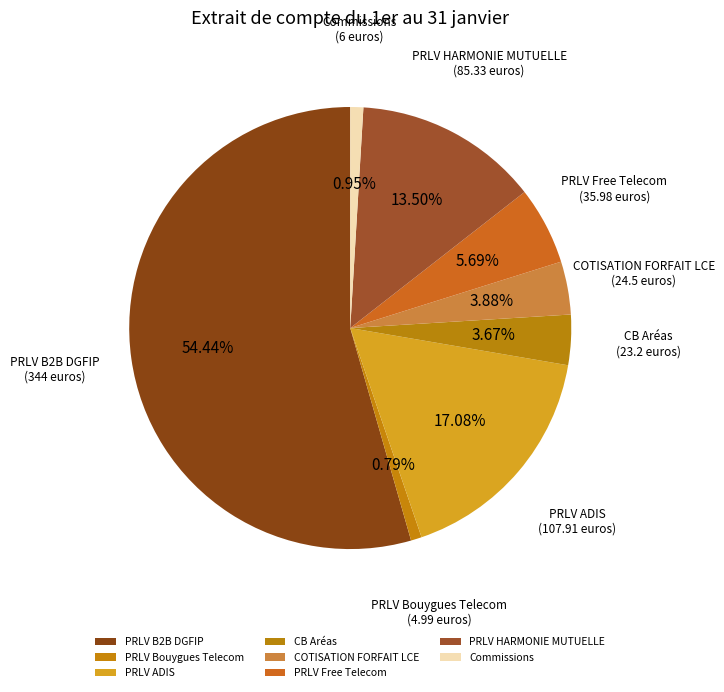

To the nearest percent, what is the difference between the largest and smallest slice percentages?

54%